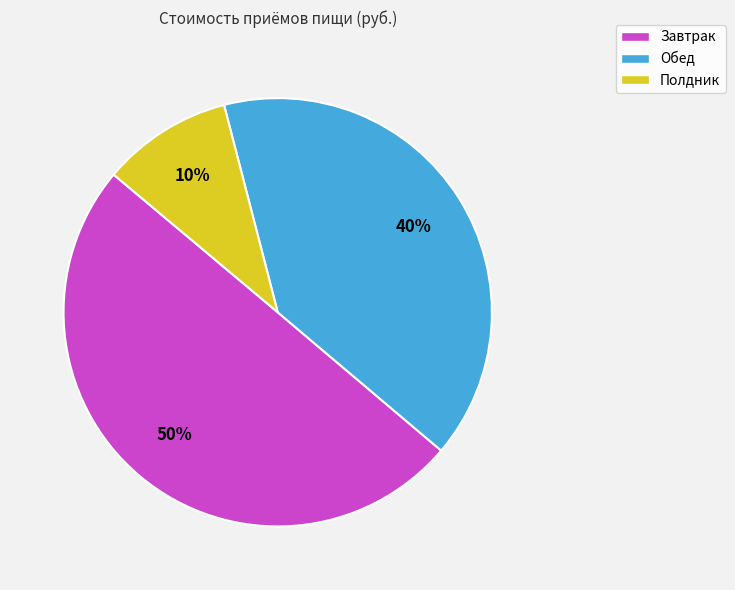

What percentage is the Обед slice, to the nearest percent?

40%